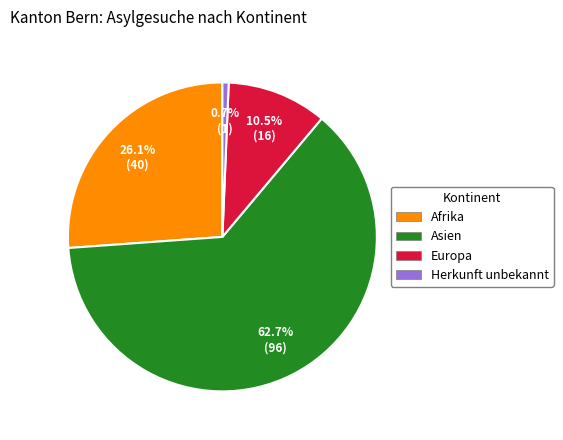

Which has a higher value, Asien or Afrika?

Asien